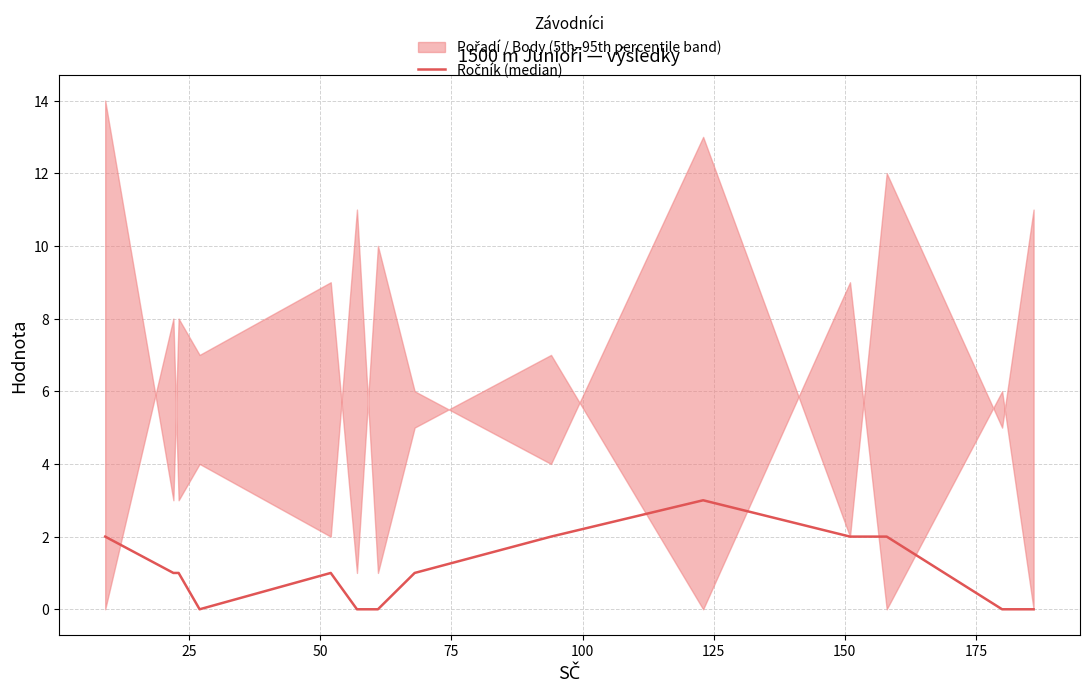

How many interior local valleys (lower than both neighbors) does the data have?

1